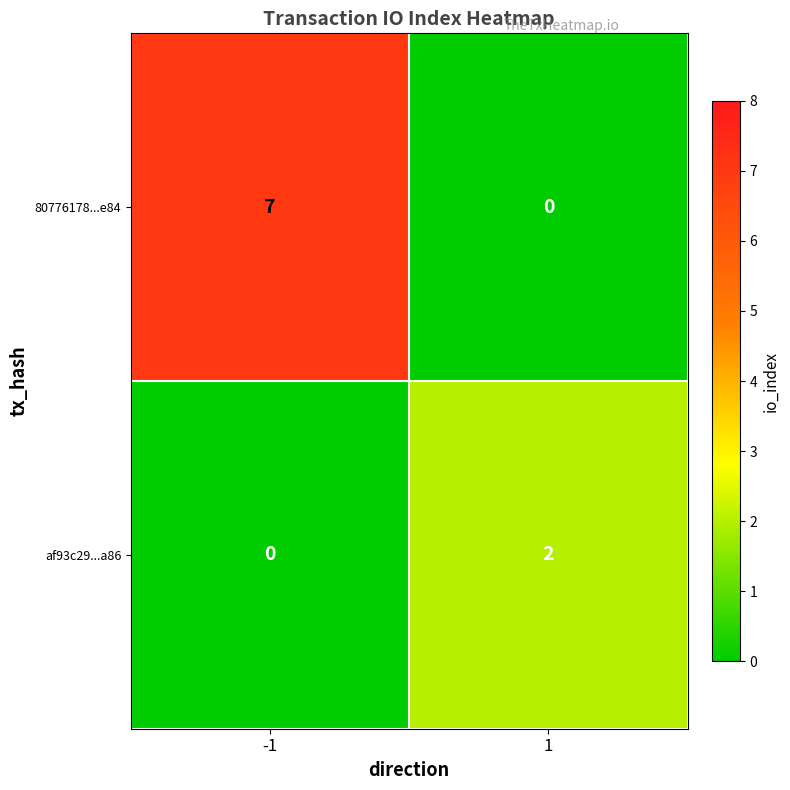

What value does the 80776178...e84 series have at -1?

7